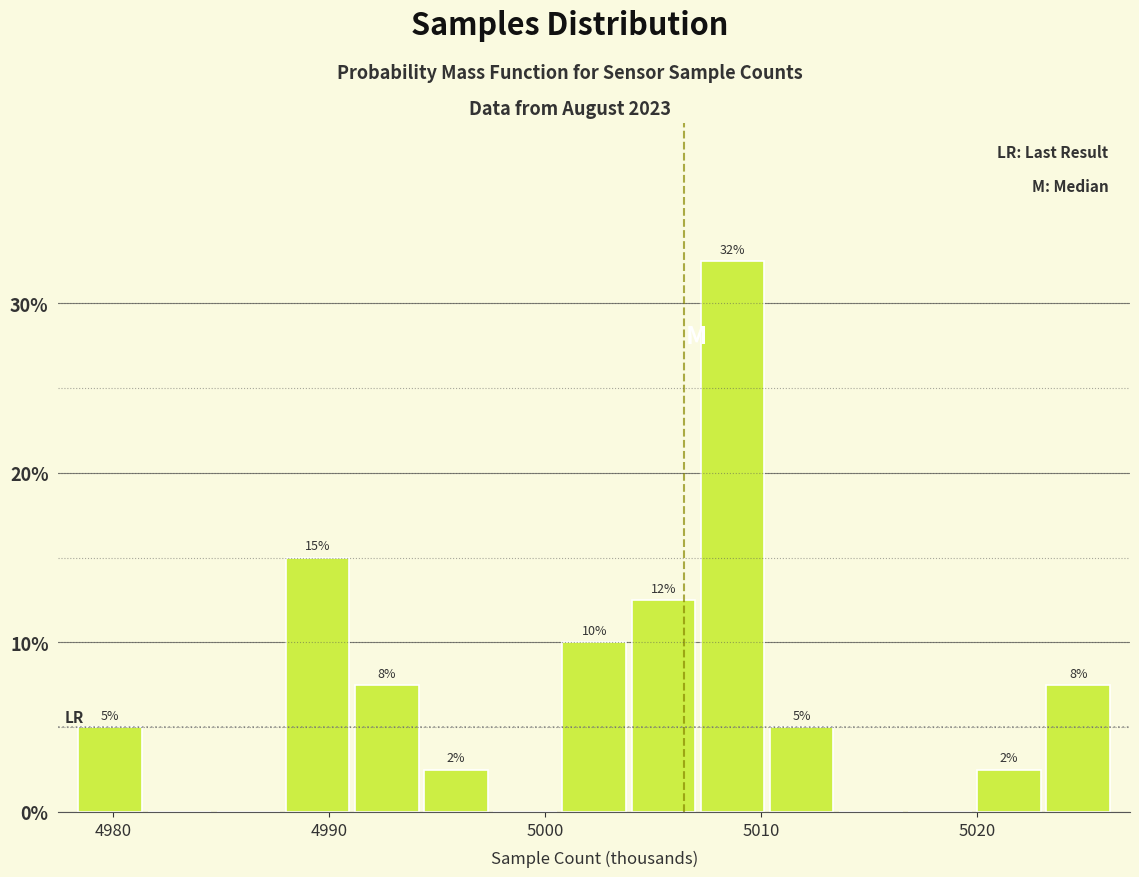

Around what value on the x-axis is the tallest bar? Give the approximate position of its centre, as read against the axis.

5009